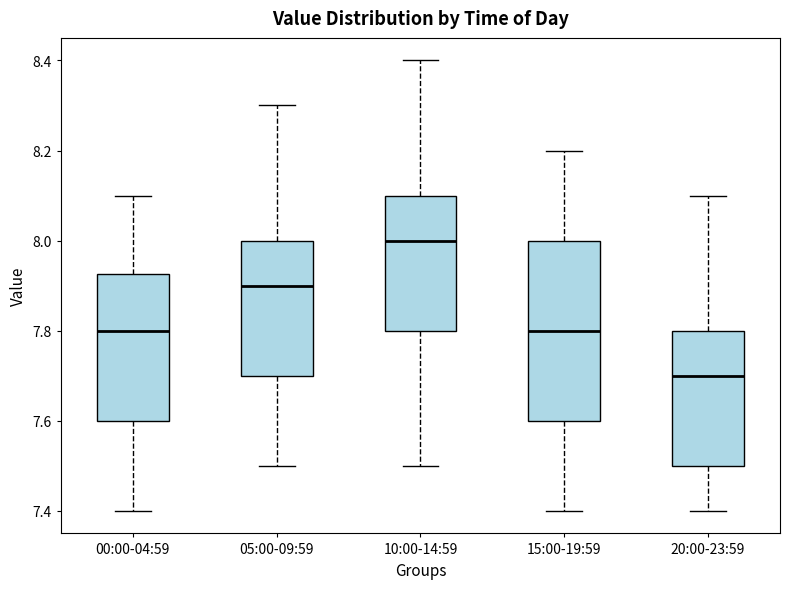

Reading left to right, transcribe this box plot: for each box, give where its median line is, the range the box spans, and where its two whiskers end, as read against the y-axis. The values are not printed on the chart, so give them approximately, as read against the axis.

00:00-04:59: median 7.80, box 7.60 to 7.92, whiskers 7.40 to 8.10
05:00-09:59: median 7.90, box 7.70 to 8.00, whiskers 7.50 to 8.30
10:00-14:59: median 8.00, box 7.80 to 8.10, whiskers 7.50 to 8.40
15:00-19:59: median 7.80, box 7.60 to 8.00, whiskers 7.40 to 8.20
20:00-23:59: median 7.70, box 7.50 to 7.80, whiskers 7.40 to 8.10